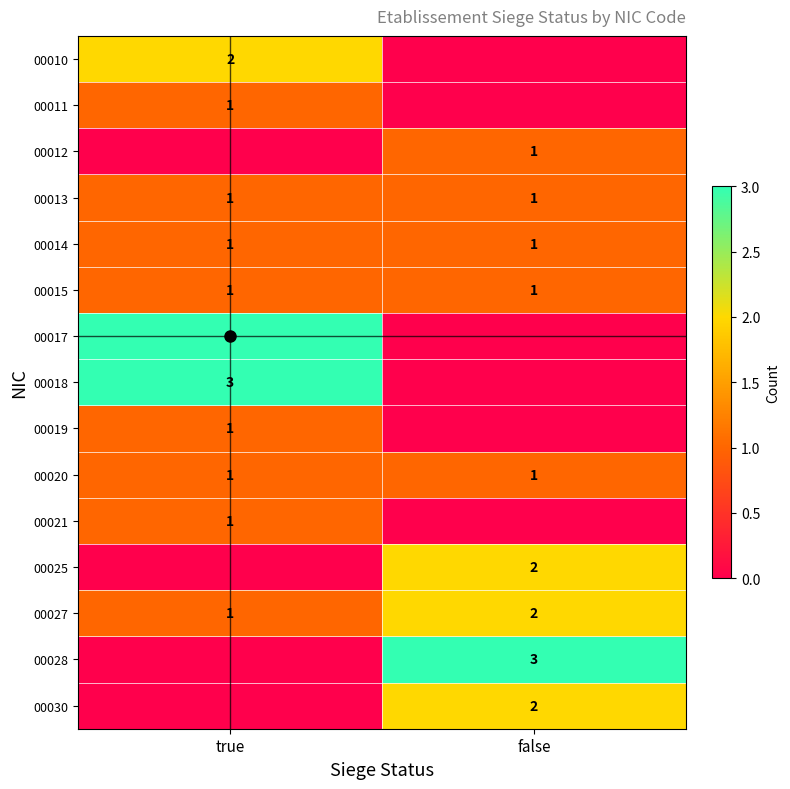

Which category has the highest value in the 00027 series?

false